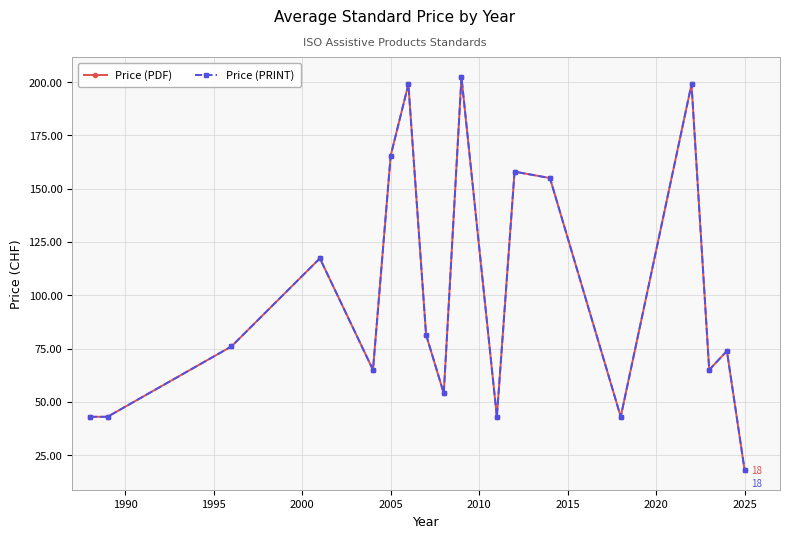

True or false: Price (PDF) and Price (PRINT) cross at least once.

False